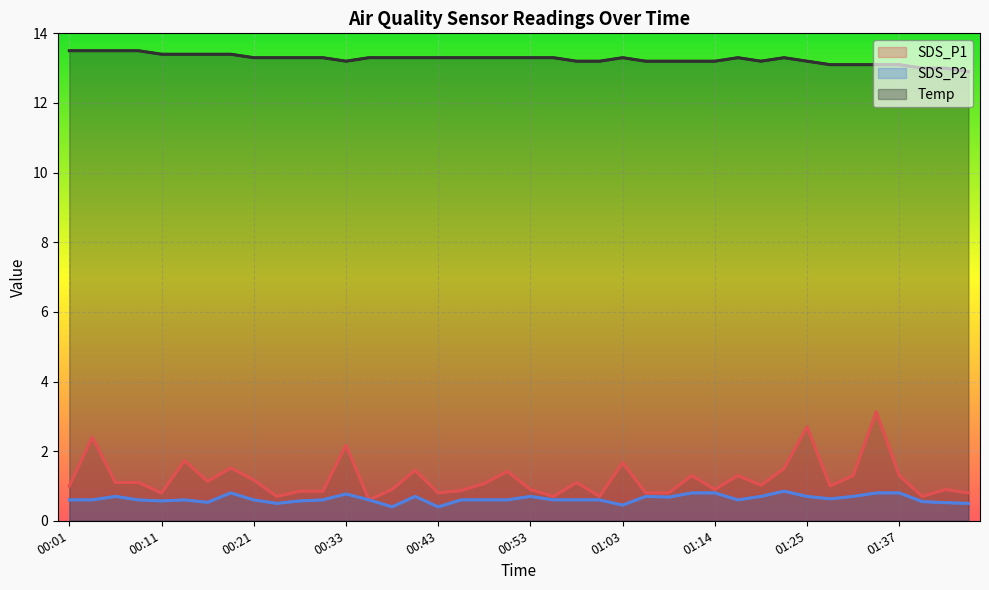

What is the label of the 24th point from the right?

00:43